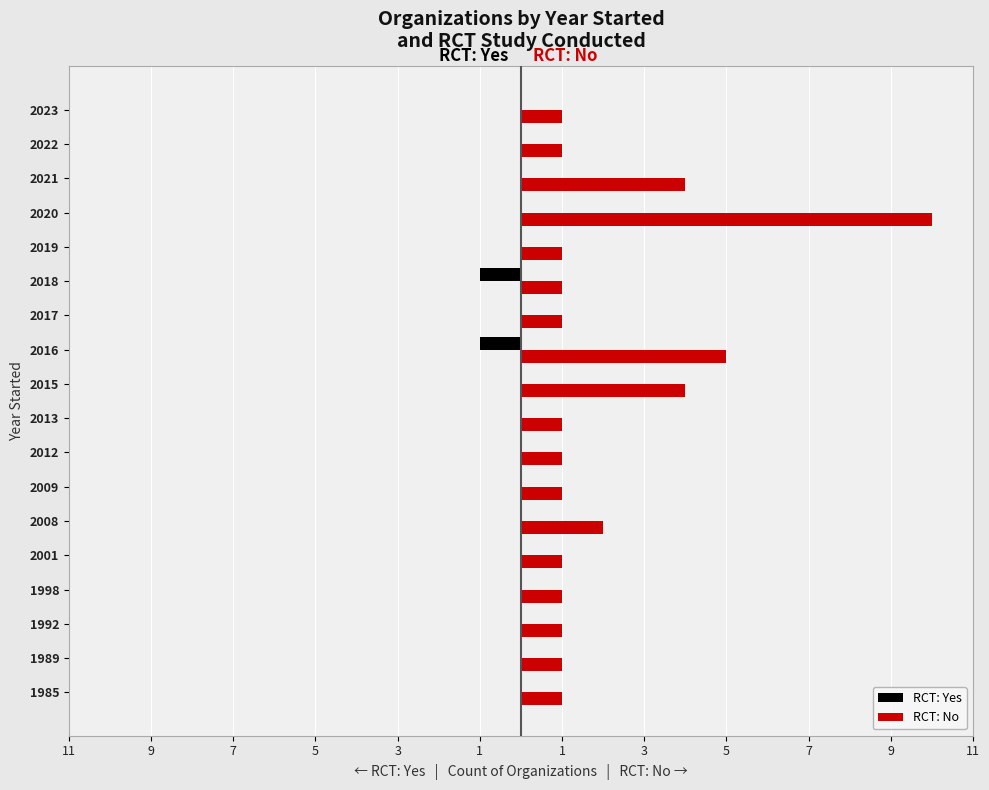

How many groups of bars are there?

18